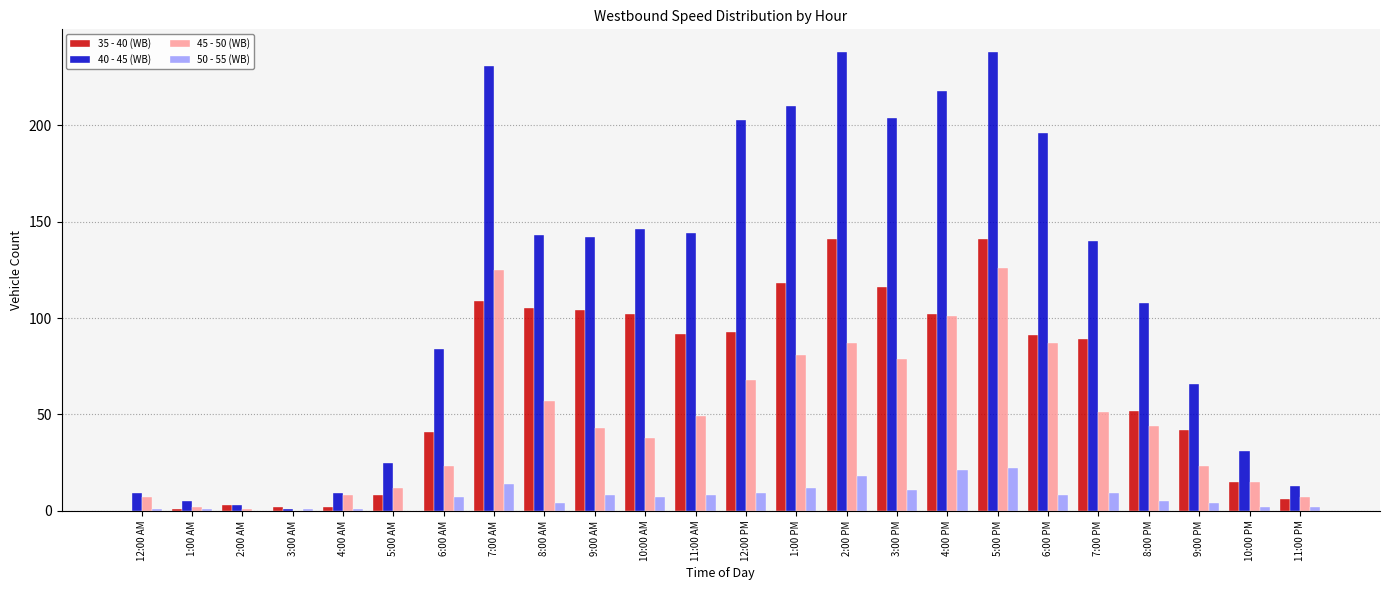

Which series has the largest range (max minus min)?

40 - 45 (WB)